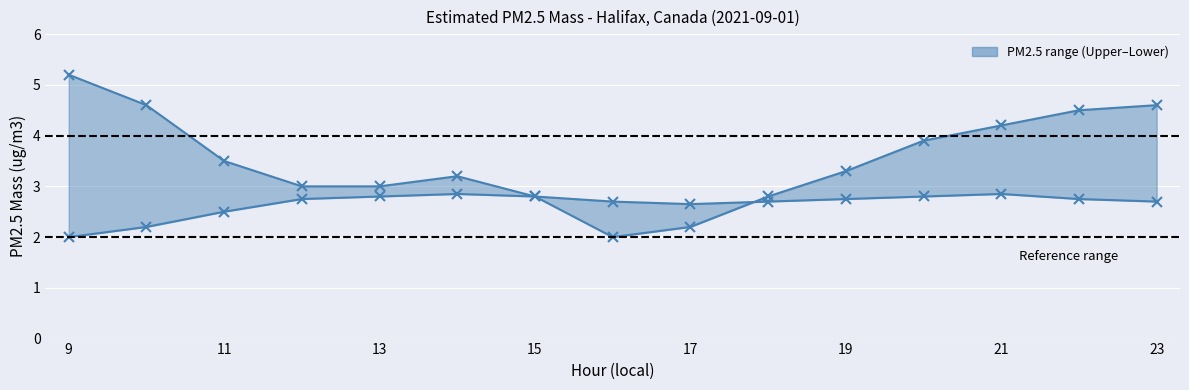

How many lines are shown in the chart?

2